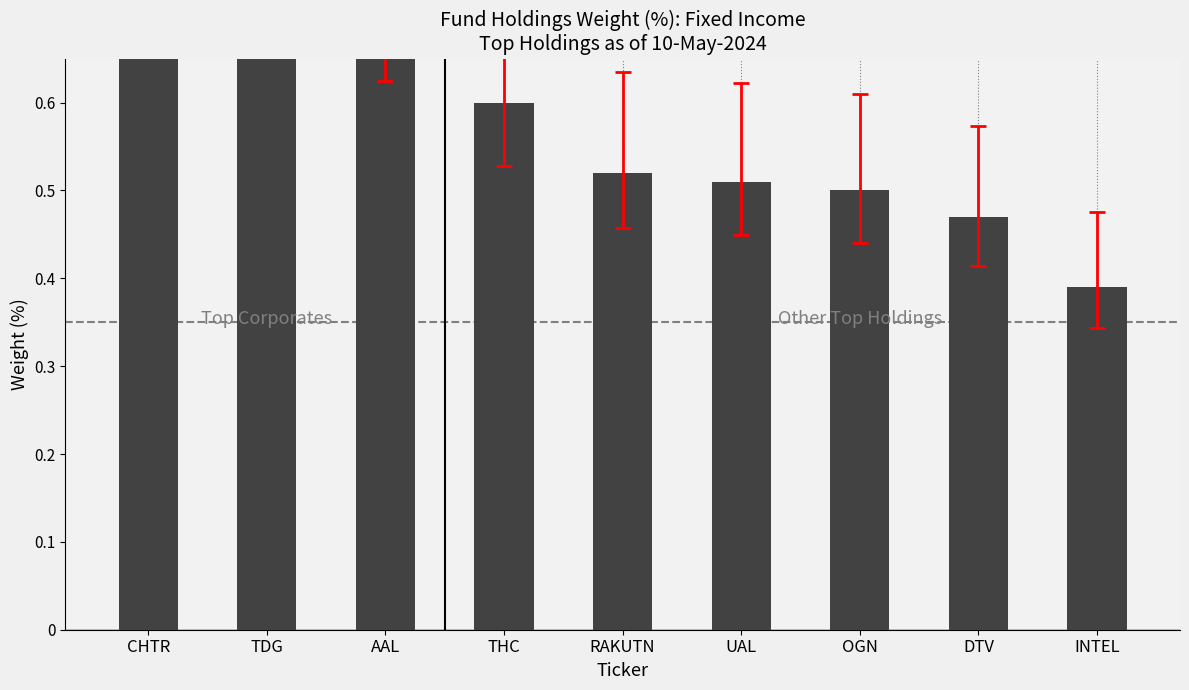

The value at THC is 0.6. True or false?

True